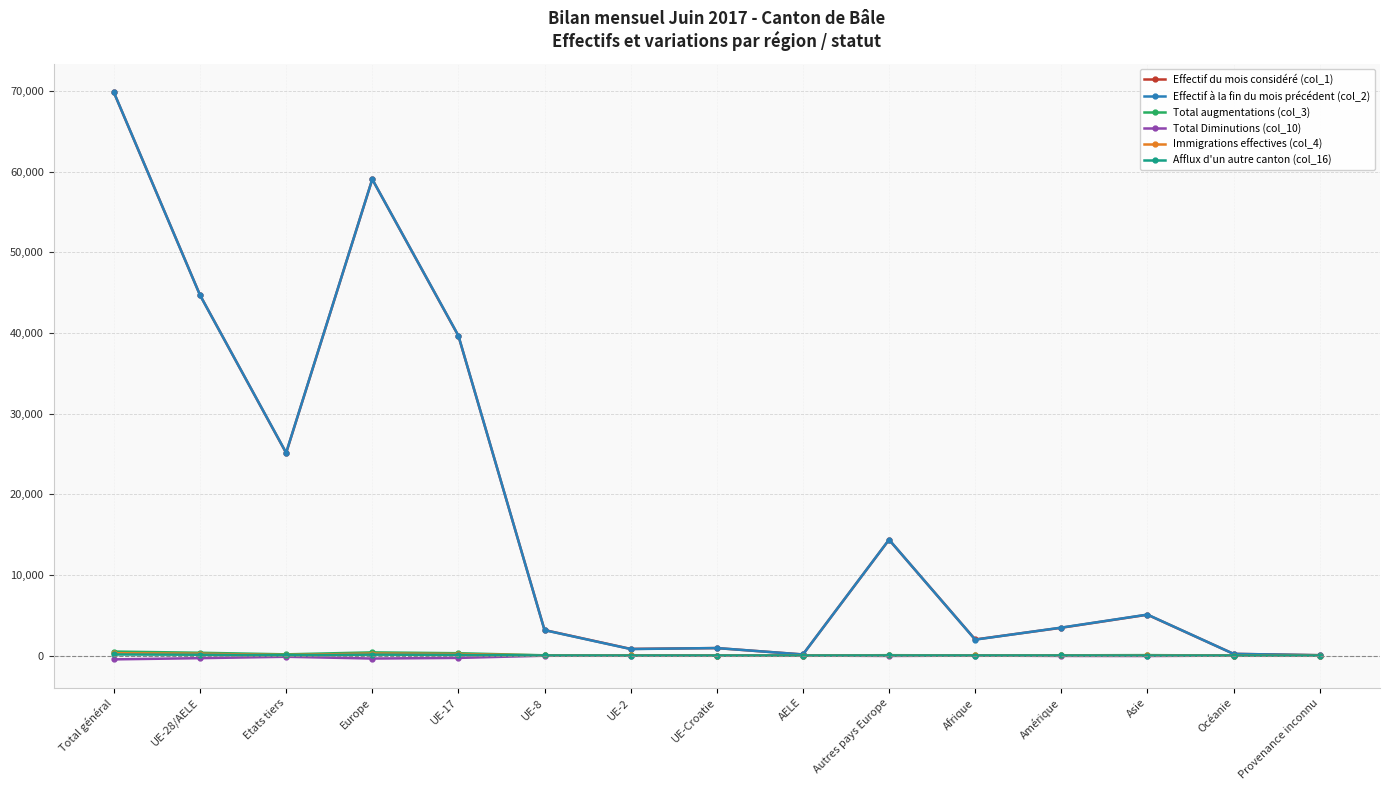

Count the number of categories in the chart.

15